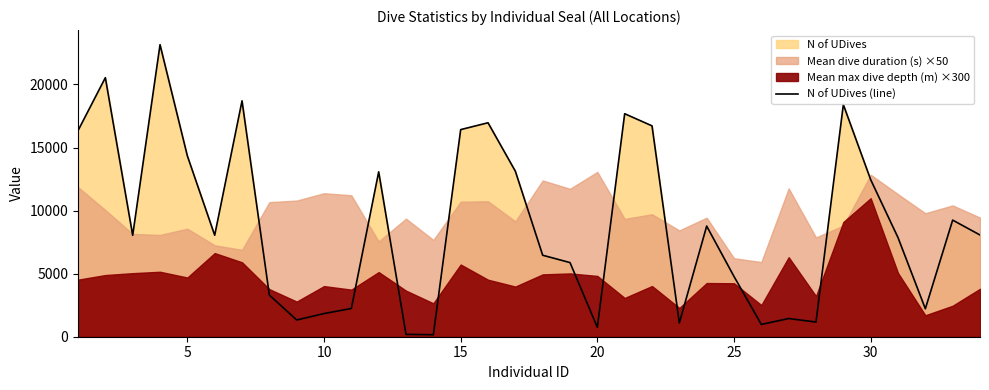

How many lines are shown in the chart?

1